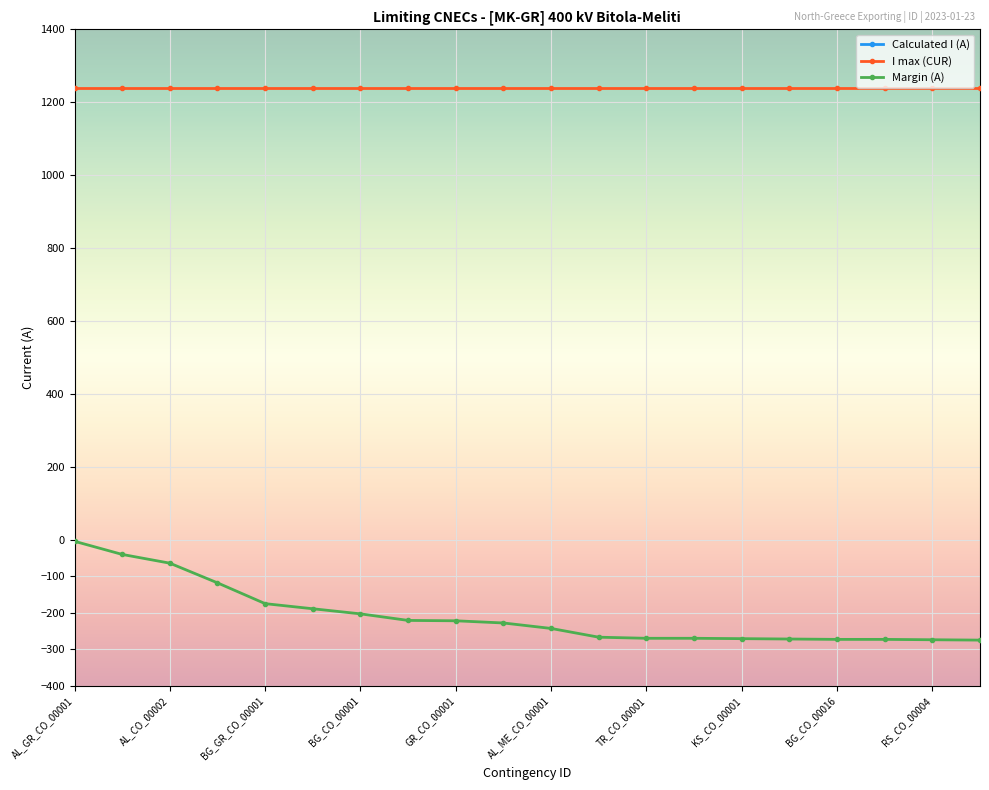

At how many categories does at least one series exceed -1125?

20